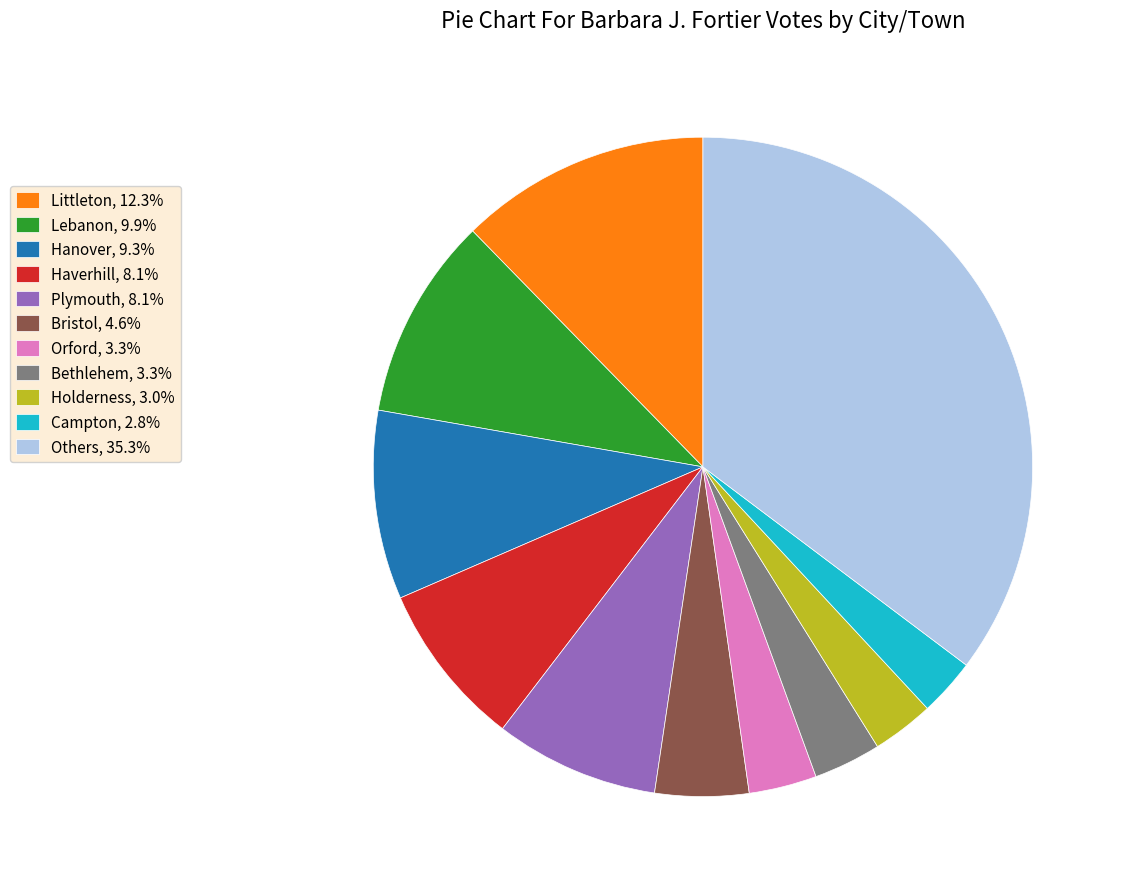

Combined, do Bethlehem, 3.3% and Orford, 3.3% account for over 50%?

No